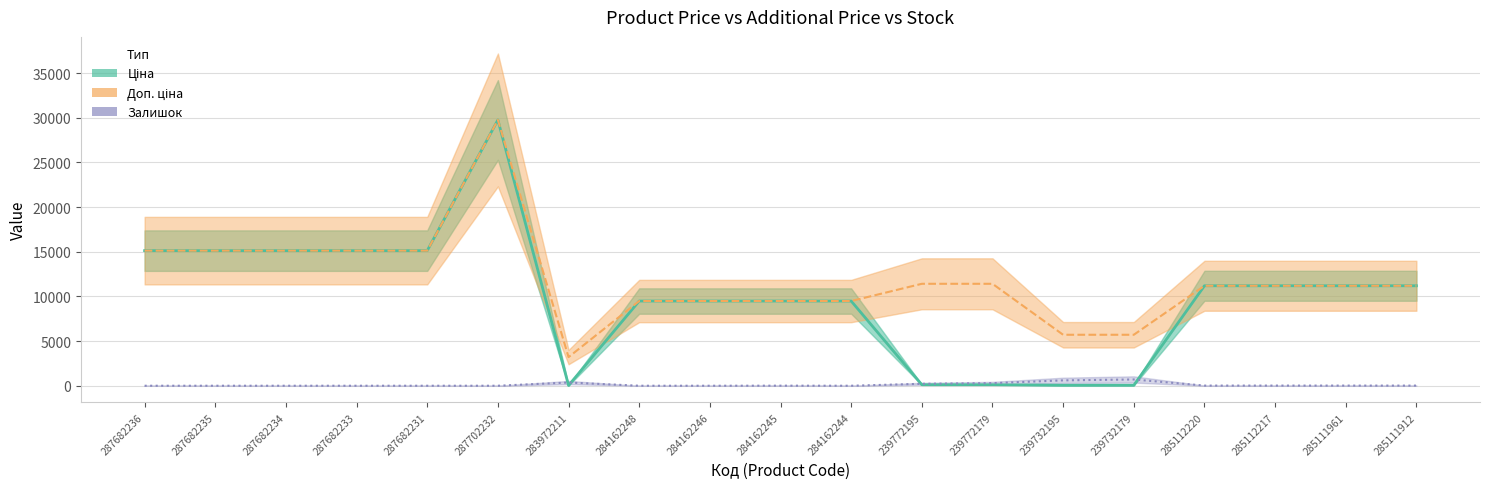

Where is the first local maximum for Ціна?

287702232